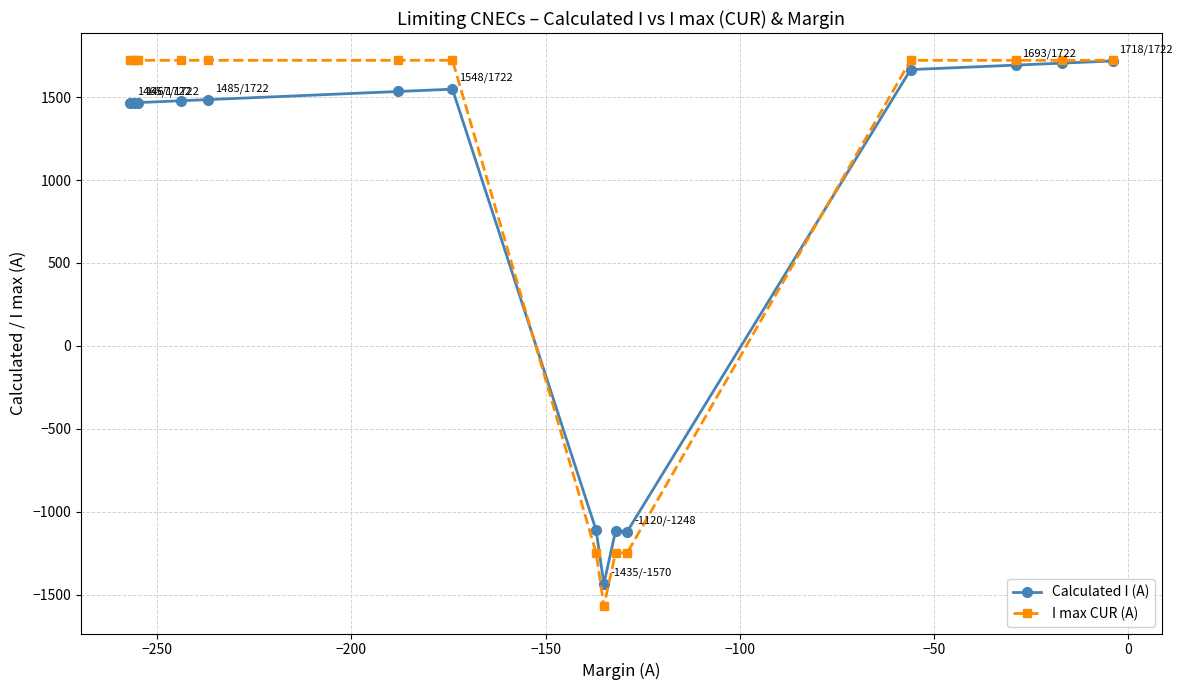

What is the difference between the second highest and second lowest values in the I max CUR (A) series?

2970